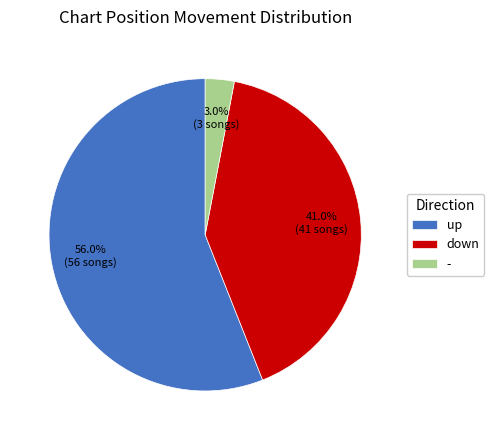

Which slice is the largest?

up